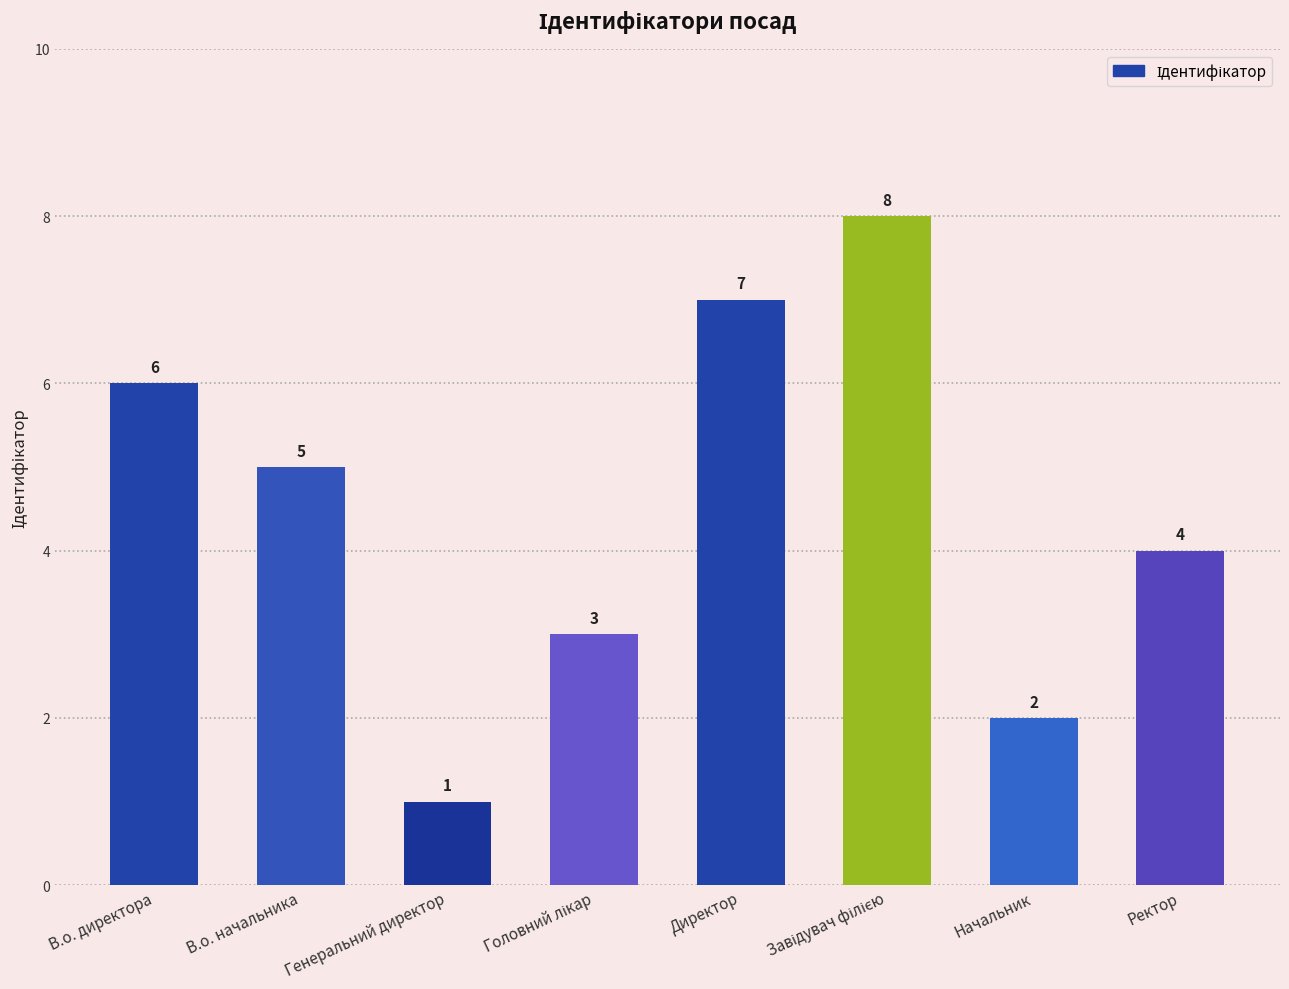

What is the maximum value shown in the chart?

8